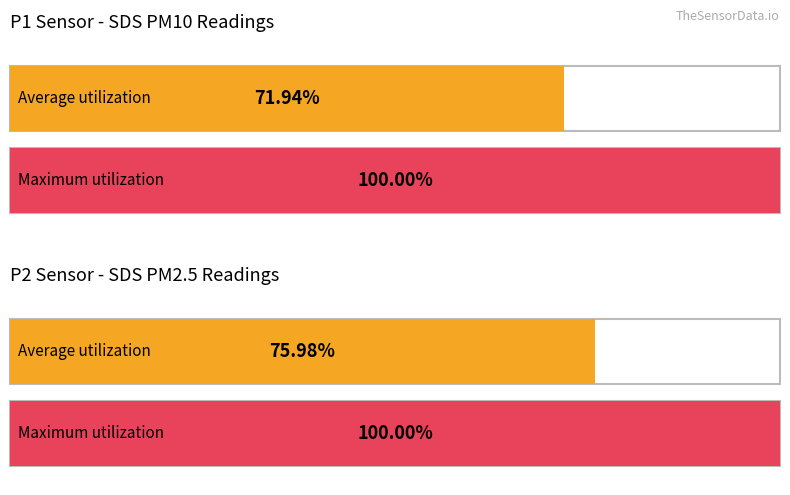

Which series has the largest total across all categories?

Maximum utilization